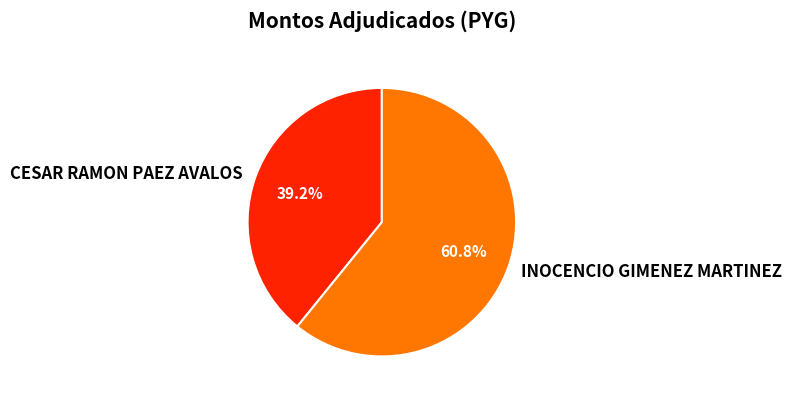

Approximately how many times larger is the value at INOCENCIO GIMENEZ MARTINEZ compared to CESAR RAMON PAEZ AVALOS?

1.6